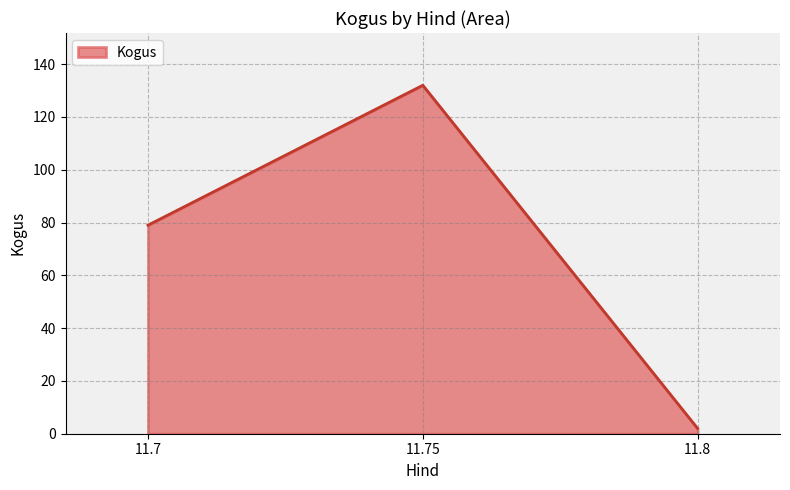

Rank the categories by value from highest to lowest.

11.75, 11.7, 11.8